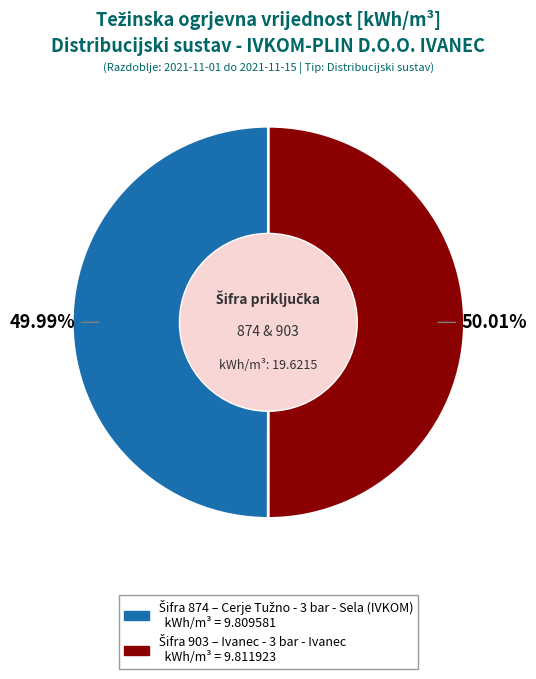

Is there a majority slice in this chart?

Yes